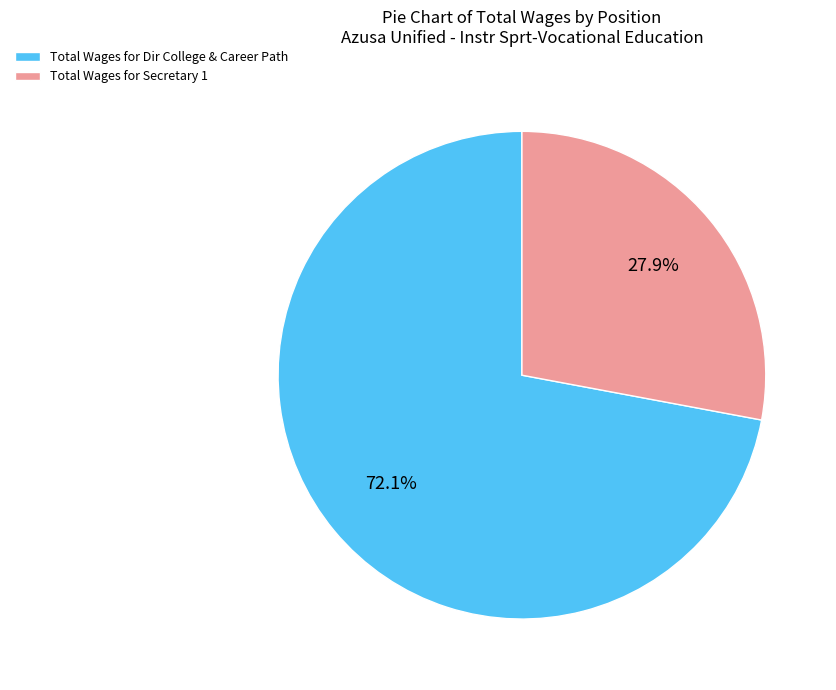

Combined, do Total Wages for Secretary 1 and Total Wages for Dir College & Career Path account for over 50%?

Yes